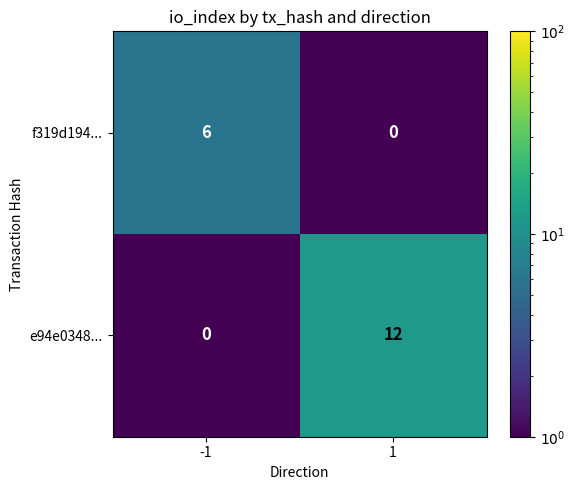

Rank the series by their average value, from lowest to highest.

f319d194..., e94e0348...